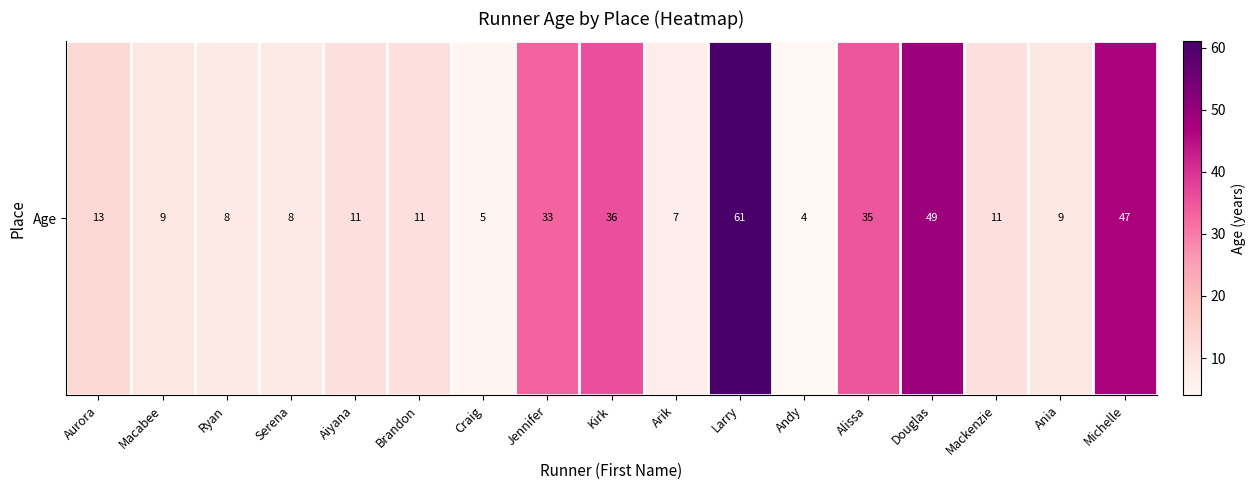

At which label does the data first exceed 11?

Aurora